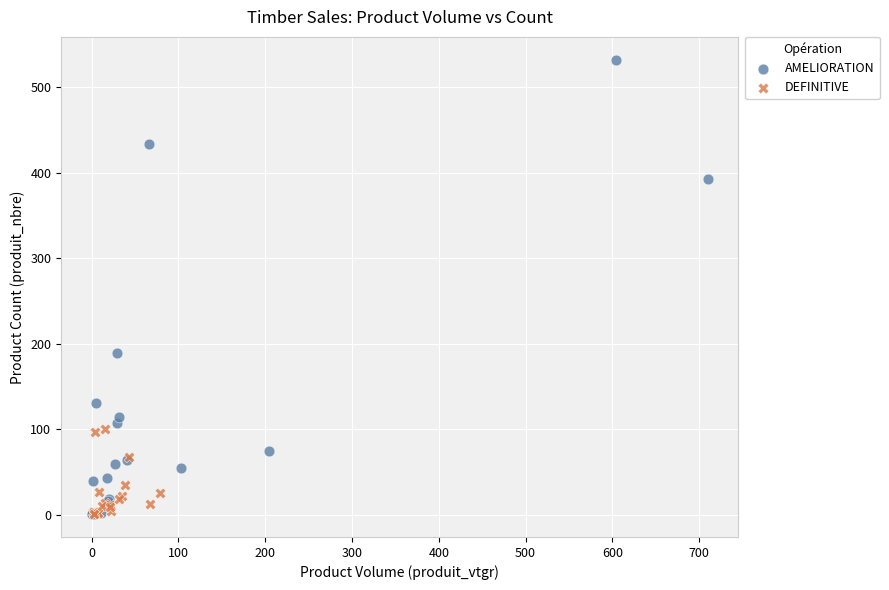

Which series reaches the maximum Y coordinate?

AMELIORATION